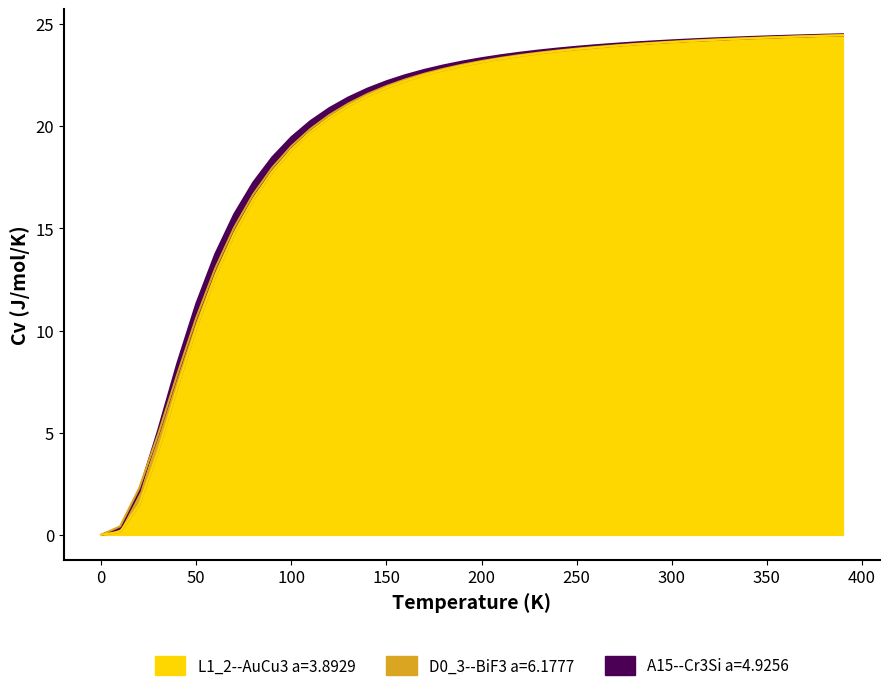

Reading left to right, what are all the values shown in this chart?

A15--Cr3Si a=4.9256: 0.0=0.0	10.0=0.3	20.0=2.1	30.0=5.1	40.0=8.4	50.0=11.3	60.0=13.7	70.0=15.7	80.0=17.2	90.0=18.5	100.0=19.5	110.0=20.2	120.0=20.9	130.0=21.4	140.0=21.8	150.0=22.2	160.0=22.5	170.0=22.8	180.0=23.0	190.0=23.2	200.0=23.3	210.0=23.5	220.0=23.6	230.0=23.7	240.0=23.8	250.0=23.9	260.0=24.0	270.0=24.0	280.0=24.1	290.0=24.2	300.0=24.2	310.0=24.2	320.0=24.3	330.0=24.3	340.0=24.4	350.0=24.4	360.0=24.4	370.0=24.5	380.0=24.5	390.0=24.5
D0_3--BiF3 a=6.1777: 0.0=0.0	10.0=0.4	20.0=2.3	30.0=4.9	40.0=7.8	50.0=10.6	60.0=13.0	70.0=15.0	80.0=16.7	90.0=18.0	100.0=19.0	110.0=19.9	120.0=20.5	130.0=21.1	140.0=21.6	150.0=22.0	160.0=22.3	170.0=22.6	180.0=22.8	190.0=23.0	200.0=23.2	210.0=23.3	220.0=23.5	230.0=23.6	240.0=23.7	250.0=23.8	260.0=23.9	270.0=24.0	280.0=24.0	290.0=24.1	300.0=24.1	310.0=24.2	320.0=24.2	330.0=24.3	340.0=24.3	350.0=24.3	360.0=24.4	370.0=24.4	380.0=24.4	390.0=24.5
L1_2--AuCu3 a=3.8929: 0.0=0.0	10.0=0.2	20.0=1.5	30.0=4.1	40.0=7.2	50.0=10.1	60.0=12.7	70.0=14.8	80.0=16.4	90.0=17.8	100.0=18.9	110.0=19.7	120.0=20.4	130.0=21.0	140.0=21.5	150.0=21.9	160.0=22.2	170.0=22.5	180.0=22.8	190.0=23.0	200.0=23.1	210.0=23.3	220.0=23.4	230.0=23.6	240.0=23.7	250.0=23.8	260.0=23.9	270.0=23.9	280.0=24.0	290.0=24.1	300.0=24.1	310.0=24.2	320.0=24.2	330.0=24.3	340.0=24.3	350.0=24.3	360.0=24.4	370.0=24.4	380.0=24.4	390.0=24.4